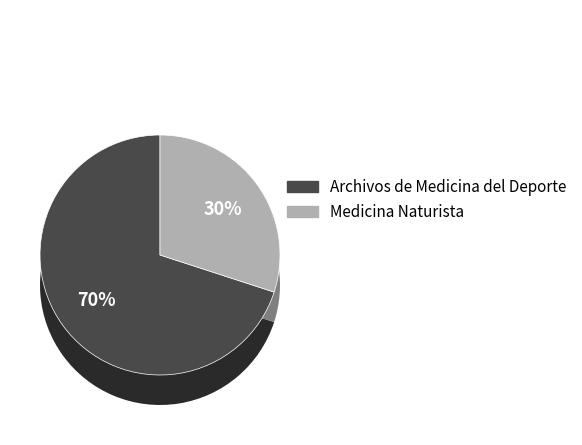

Is the sum of Archivos de Medicina del Deporte and Medicina Naturista greater than half?

Yes